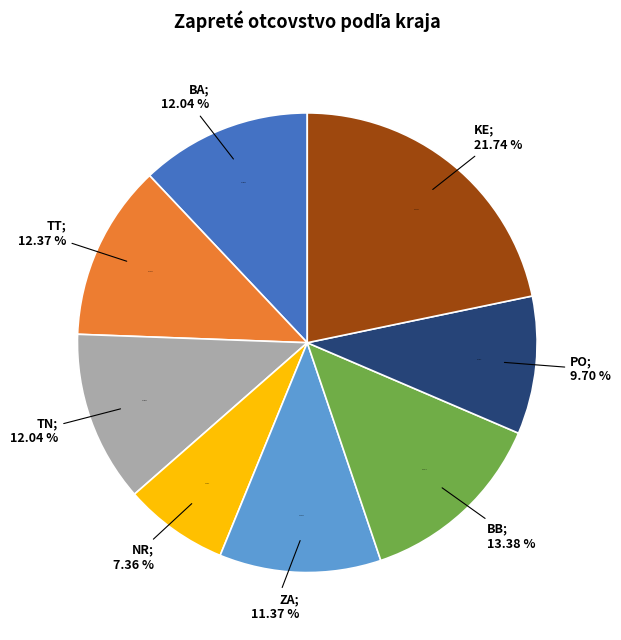

How many slices are in this pie chart?

8